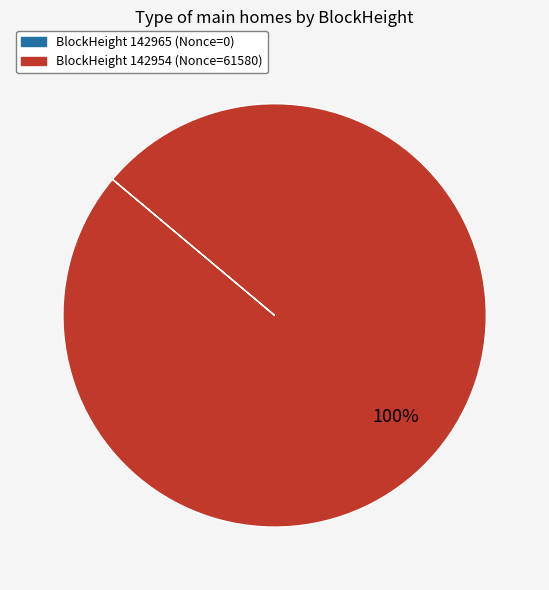

To the nearest percent, what is the average slice percentage?

50%